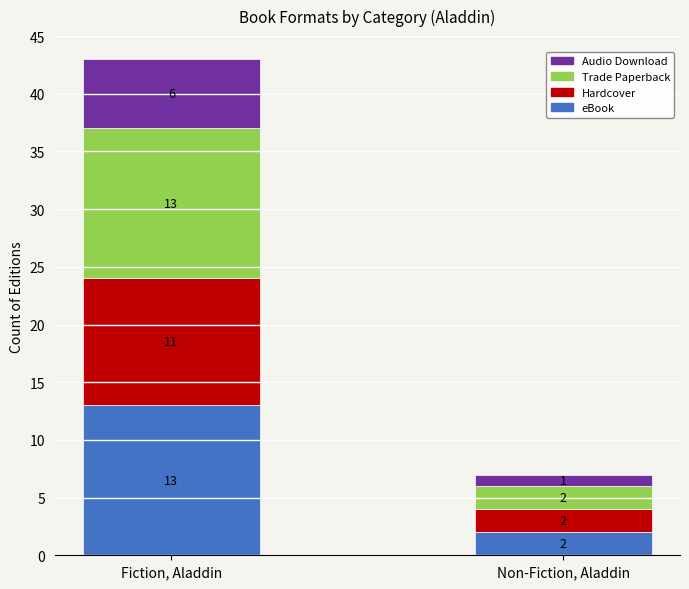

The eBook series shows 2 at Non-Fiction, Aladdin. True or false?

True